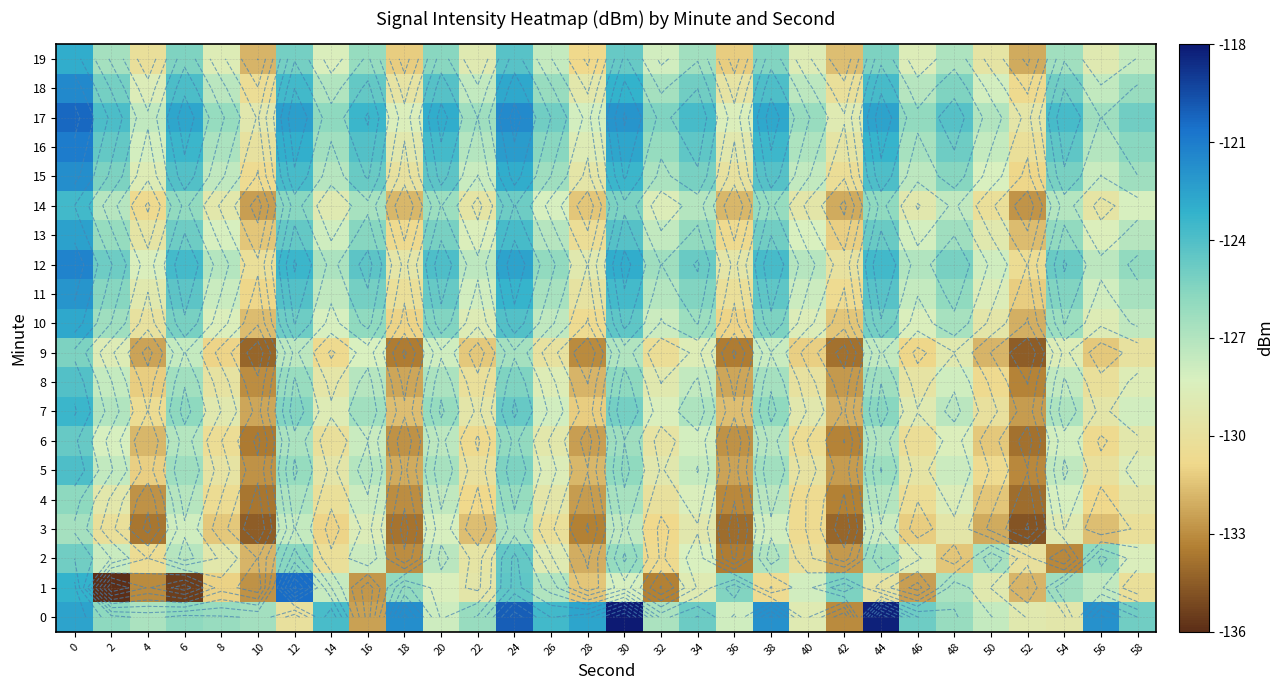

Which has a higher value, 42 or 36?

36